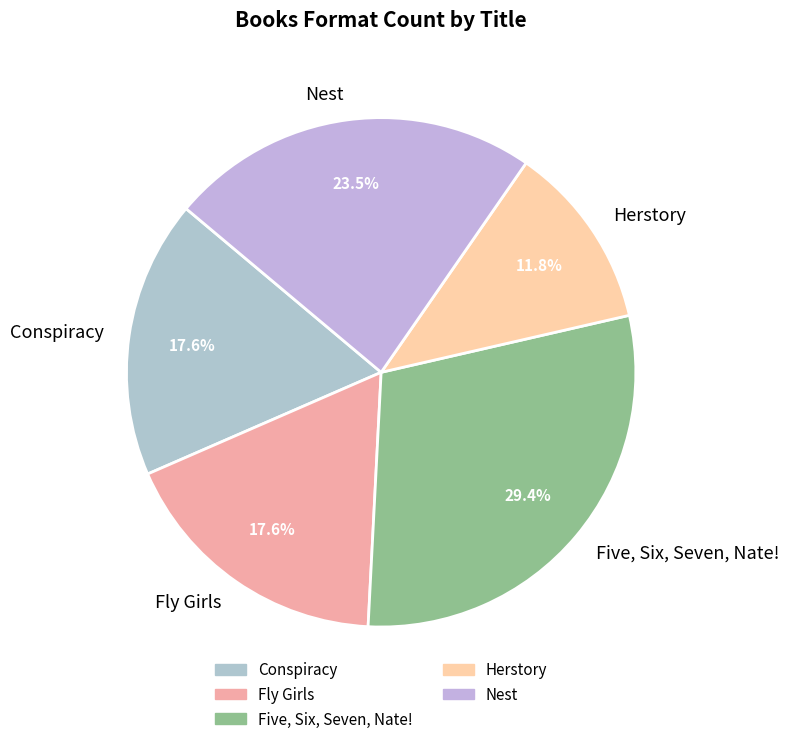

Do Herstory and Conspiracy together represent more than half of the pie?

No